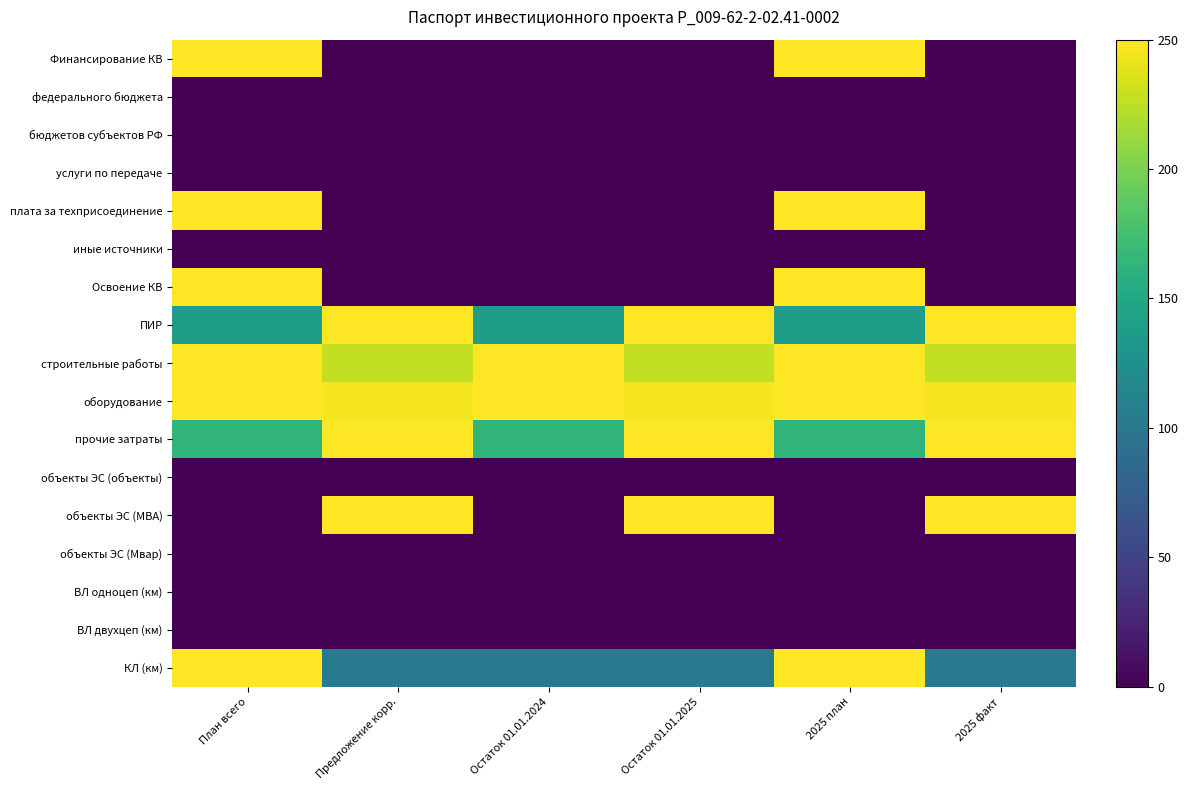

Reading left to right, extract all data points from this chart.

Финансирование КВ: План всего=250.0	Предложение корр.=0.0	Остаток 01.01.2024=0.0	Остаток 01.01.2025=0.0	2025 план=250.0	2025 факт=0.0
федерального бюджета: План всего=0.0	Предложение корр.=0.0	Остаток 01.01.2024=0.0	Остаток 01.01.2025=0.0	2025 план=0.0	2025 факт=0.0
бюджетов субъектов РФ: План всего=0.0	Предложение корр.=0.0	Остаток 01.01.2024=0.0	Остаток 01.01.2025=0.0	2025 план=0.0	2025 факт=0.0
услуги по передаче: План всего=0.0	Предложение корр.=0.0	Остаток 01.01.2024=0.0	Остаток 01.01.2025=0.0	2025 план=0.0	2025 факт=0.0
плата за техприсоединение: План всего=250.0	Предложение корр.=0.0	Остаток 01.01.2024=0.0	Остаток 01.01.2025=0.0	2025 план=250.0	2025 факт=0.0
иные источники: План всего=0.0	Предложение корр.=0.0	Остаток 01.01.2024=0.0	Остаток 01.01.2025=0.0	2025 план=0.0	2025 факт=0.0
Освоение КВ: План всего=250.0	Предложение корр.=0.0	Остаток 01.01.2024=0.0	Остаток 01.01.2025=0.0	2025 план=250.0	2025 факт=0.0
ПИР: План всего=138.8	Предложение корр.=250.0	Остаток 01.01.2024=138.8	Остаток 01.01.2025=250.0	2025 план=138.8	2025 факт=250.0
строительные работы: План всего=250.0	Предложение корр.=227.0	Остаток 01.01.2024=250.0	Остаток 01.01.2025=227.0	2025 план=250.0	2025 факт=227.0
оборудование: План всего=250.0	Предложение корр.=246.2	Остаток 01.01.2024=250.0	Остаток 01.01.2025=246.2	2025 план=250.0	2025 факт=246.2
прочие затраты: План всего=164.0	Предложение корр.=250.0	Остаток 01.01.2024=164.0	Остаток 01.01.2025=250.0	2025 план=164.0	2025 факт=250.0
объекты ЭС (объекты): План всего=0.0	Предложение корр.=0.0	Остаток 01.01.2024=0.0	Остаток 01.01.2025=0.0	2025 план=0.0	2025 факт=0.0
объекты ЭС (МВА): План всего=0.0	Предложение корр.=250.0	Остаток 01.01.2024=0.0	Остаток 01.01.2025=250.0	2025 план=0.0	2025 факт=250.0
объекты ЭС (Мвар): План всего=0.0	Предложение корр.=0.0	Остаток 01.01.2024=0.0	Остаток 01.01.2025=0.0	2025 план=0.0	2025 факт=0.0
ВЛ одноцеп (км): План всего=0.0	Предложение корр.=0.0	Остаток 01.01.2024=0.0	Остаток 01.01.2025=0.0	2025 план=0.0	2025 факт=0.0
ВЛ двухцеп (км): План всего=0.0	Предложение корр.=0.0	Остаток 01.01.2024=0.0	Остаток 01.01.2025=0.0	2025 план=0.0	2025 факт=0.0
КЛ (км): План всего=250.0	Предложение корр.=104.2	Остаток 01.01.2024=104.2	Остаток 01.01.2025=104.2	2025 план=250.0	2025 факт=104.2